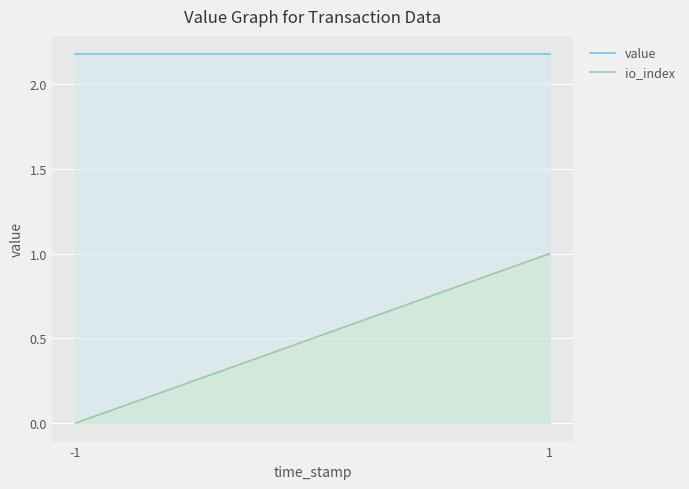

At how many categories does at least one series exceed 1?

2